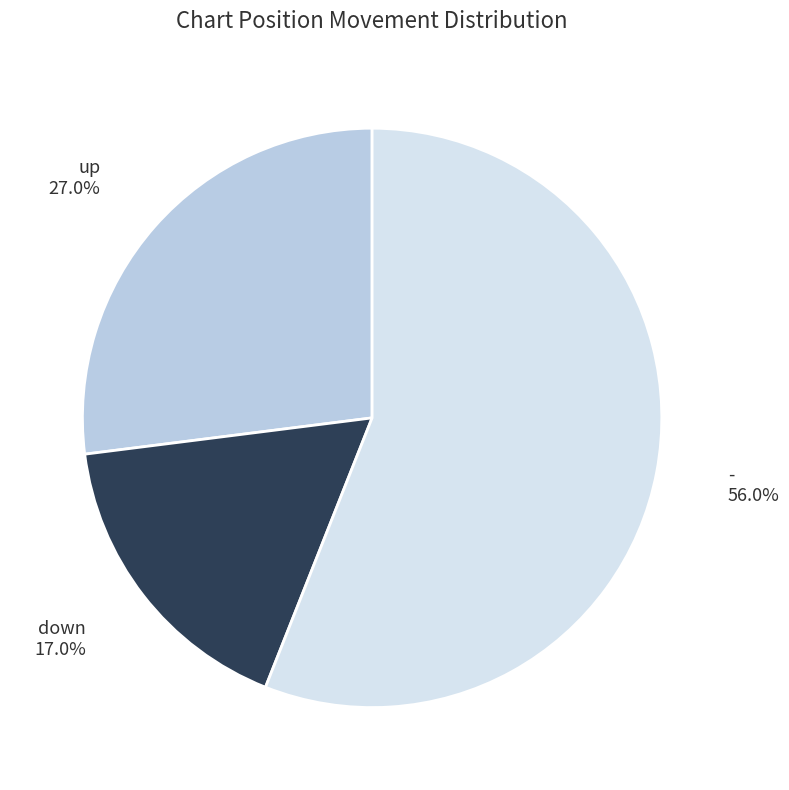

What percentage is the up slice, to the nearest percent?

27%